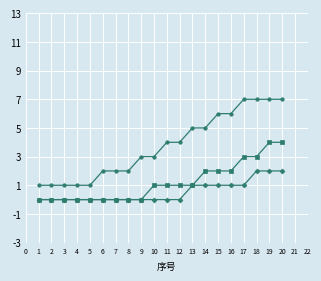

What is the difference between the highest and lowest values at 14?

4